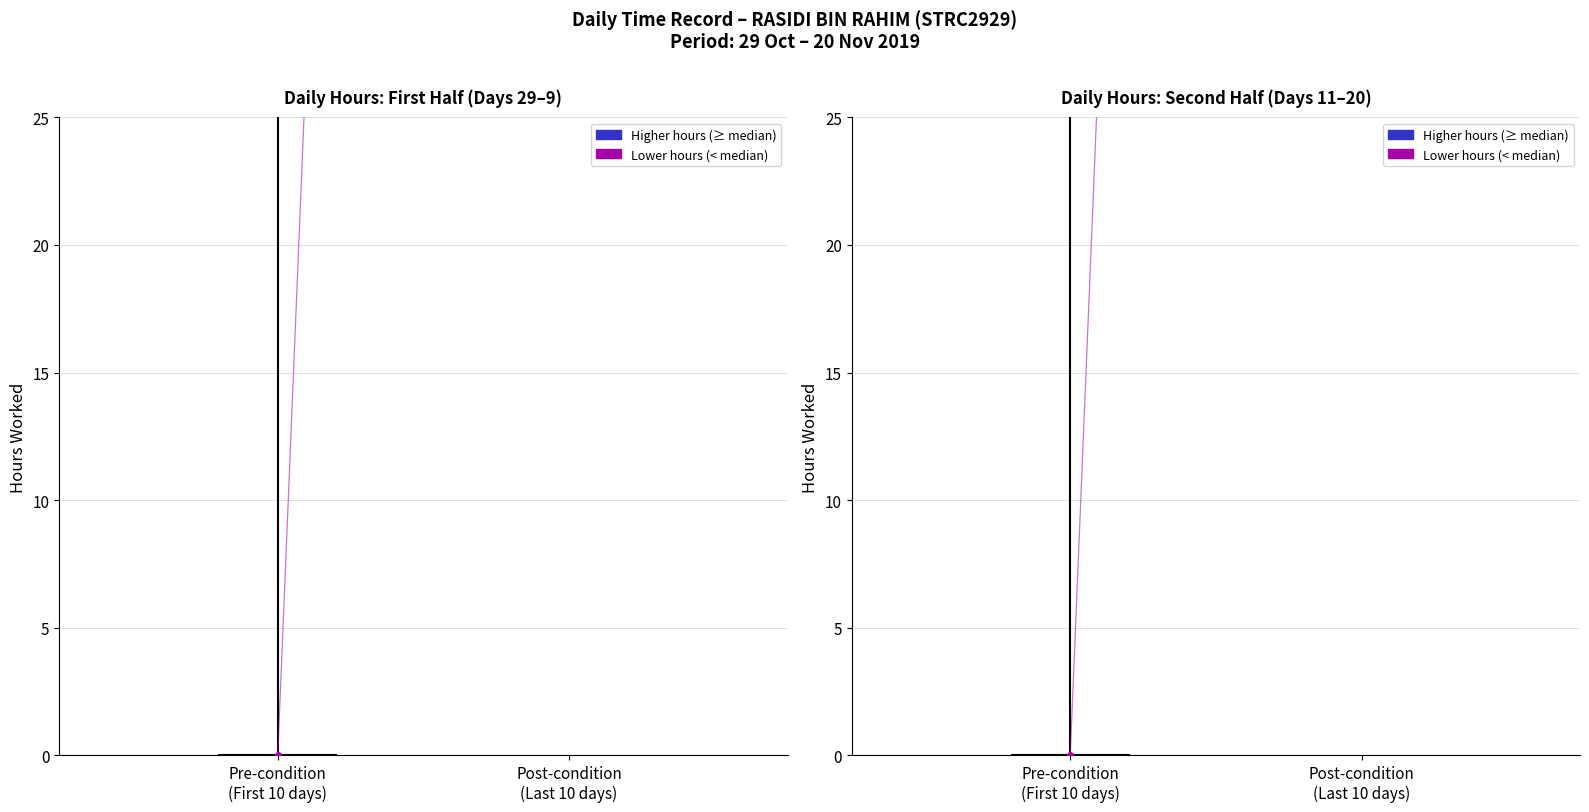

Rank the categories by value from lowest to highest.

Post-condition
(Last 10 days), Pre-condition
(First 10 days)